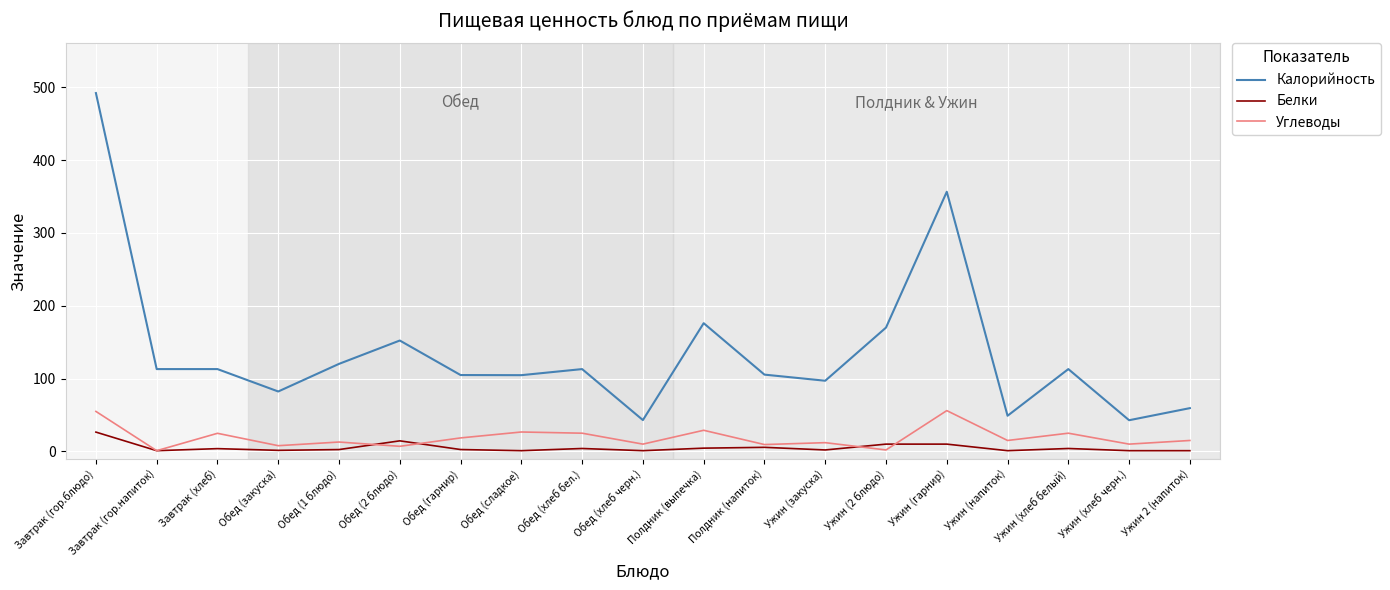

Which series has the widest spread of values?

Калорийность